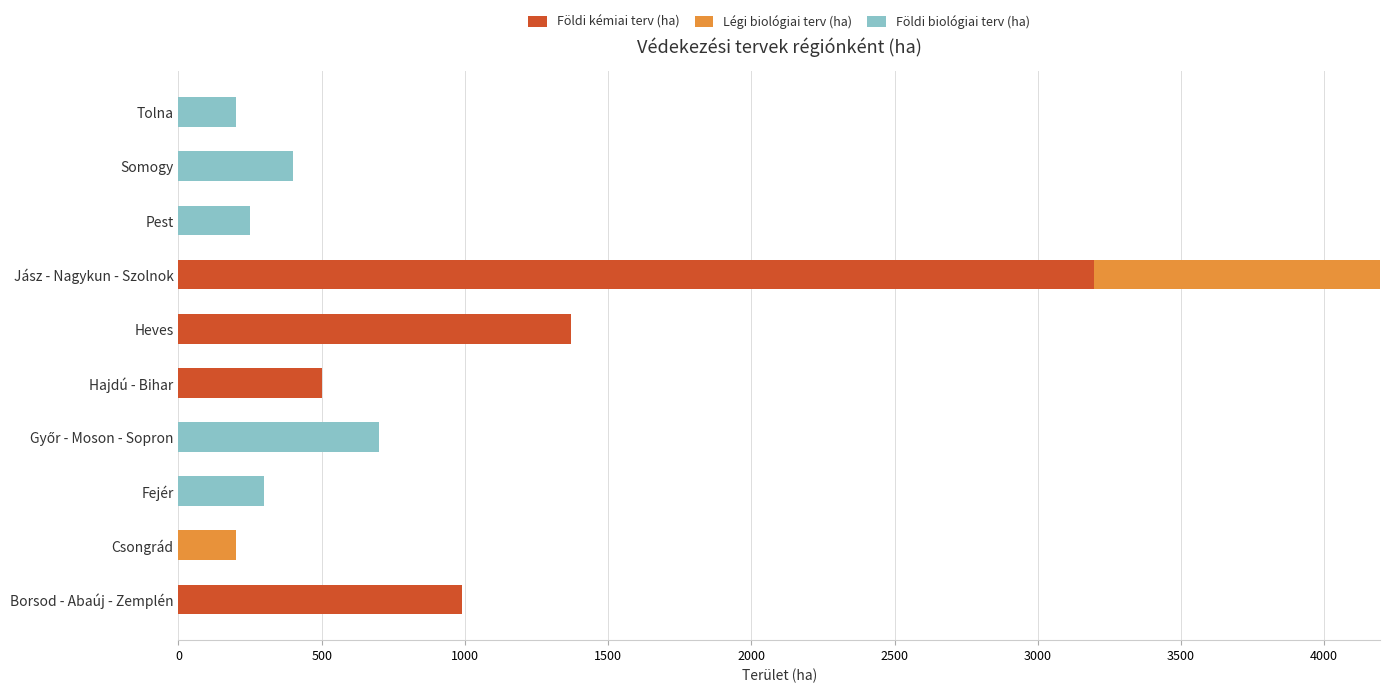

At which category is the sum across all series the highest?

Jász - Nagykun - Szolnok